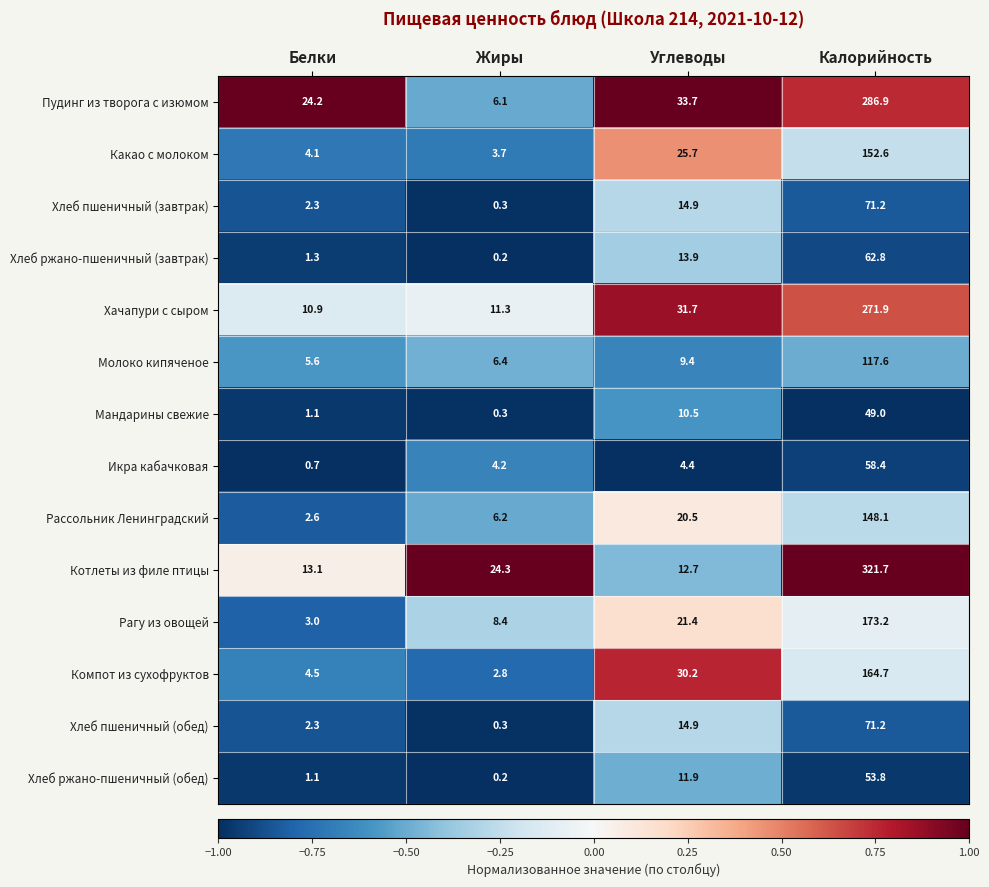

Is it true that Хлеб ржано-пшеничный (завтрак) equals 13.9 at Углеводы?

True